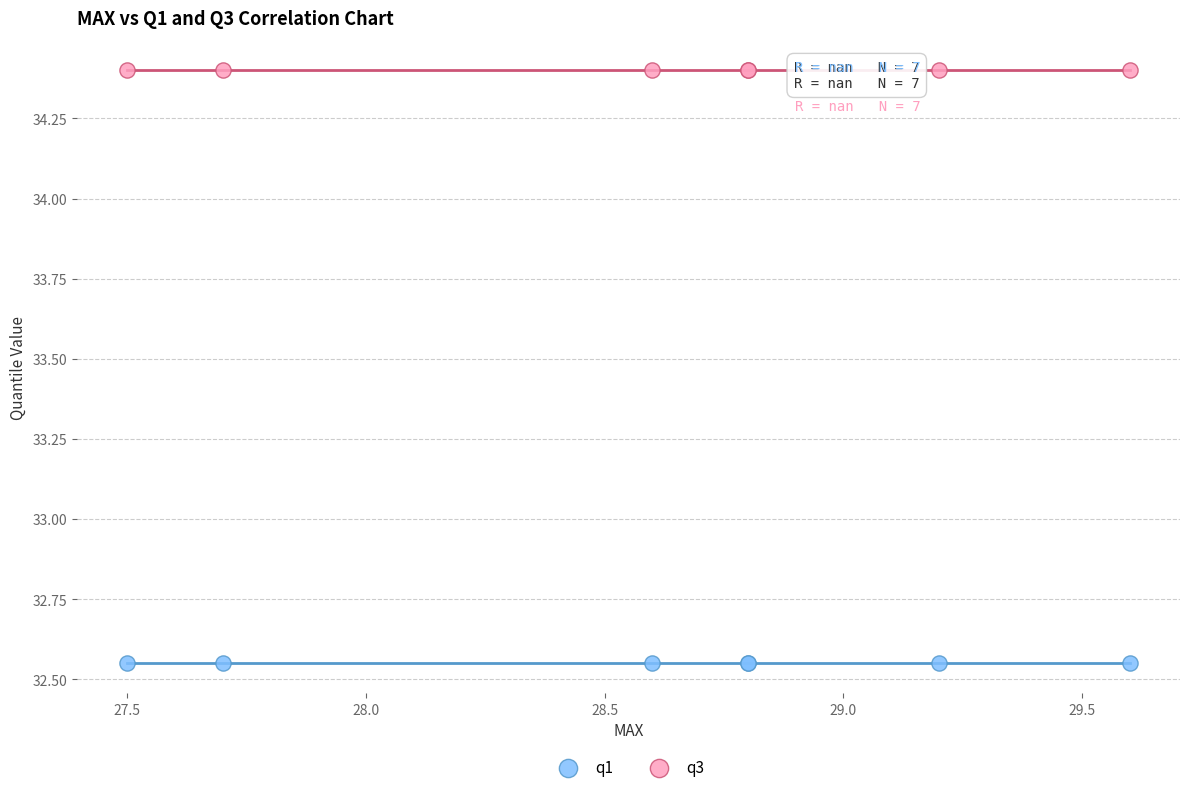

Which series contains the lowest Y value?

q1